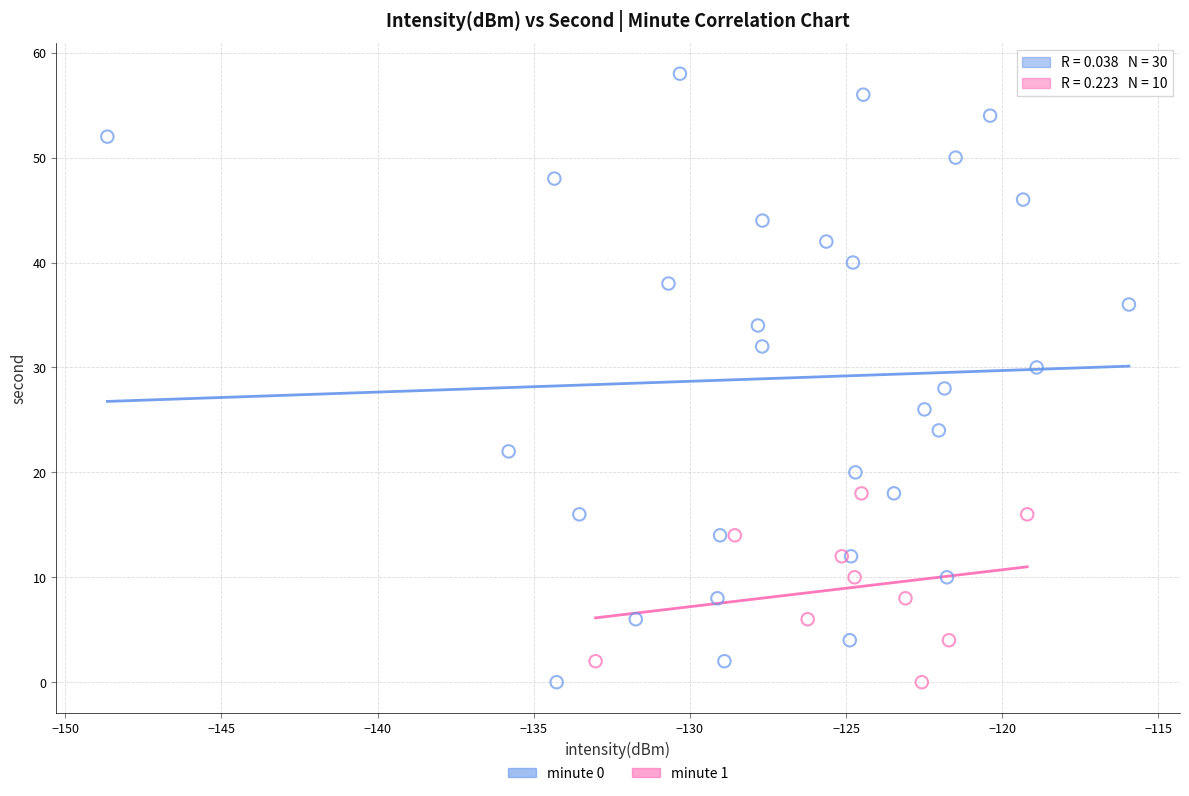

Which series reaches the maximum Y coordinate?

minute 0